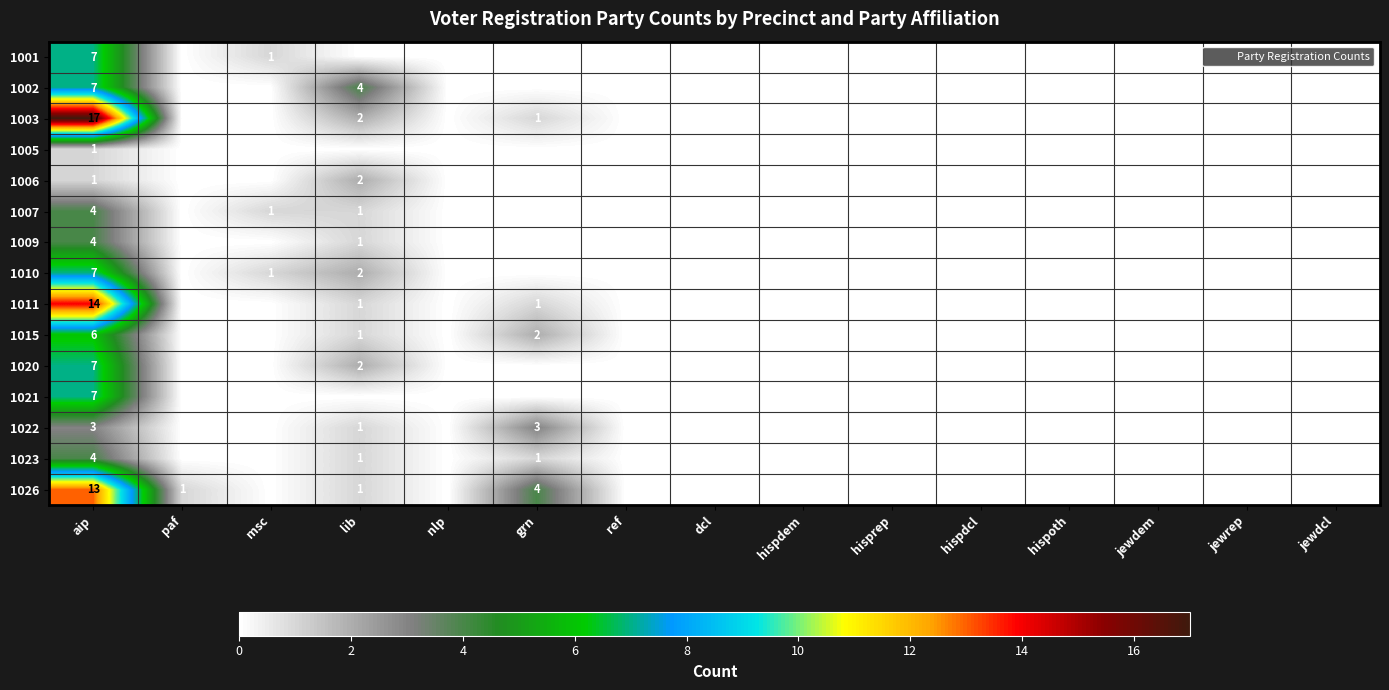

What is the sum of all 1005 values?

1